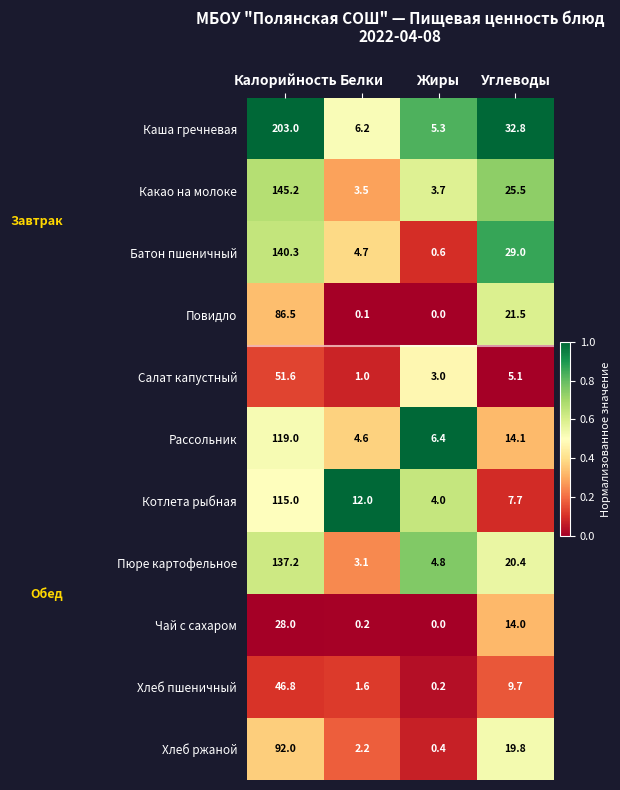

Which category has the highest value across all series?

Калорийность